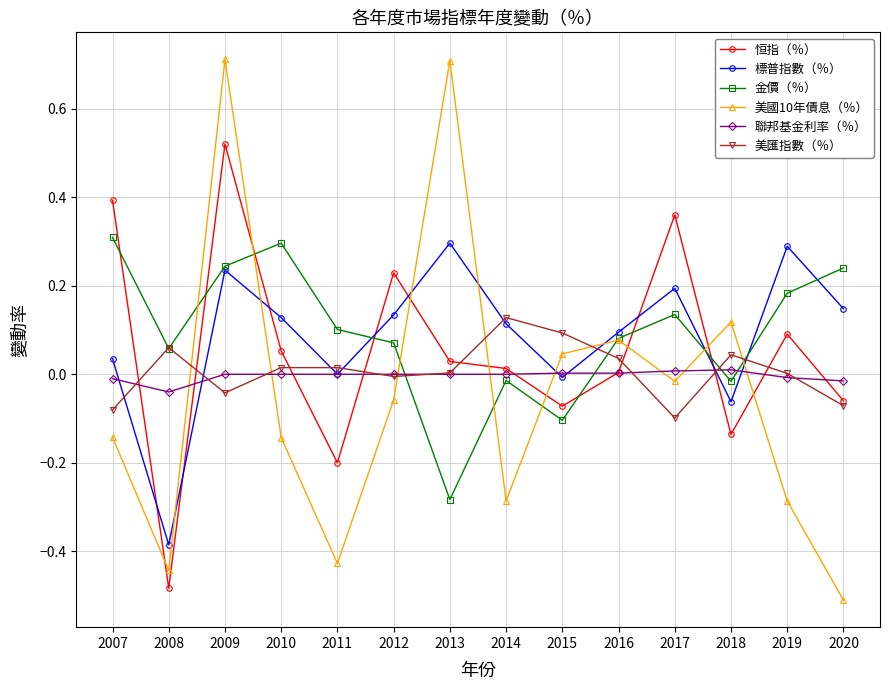

Is the value of 金價（％） at 2020 greater than the value of 標普指數（％） at 2018?

Yes